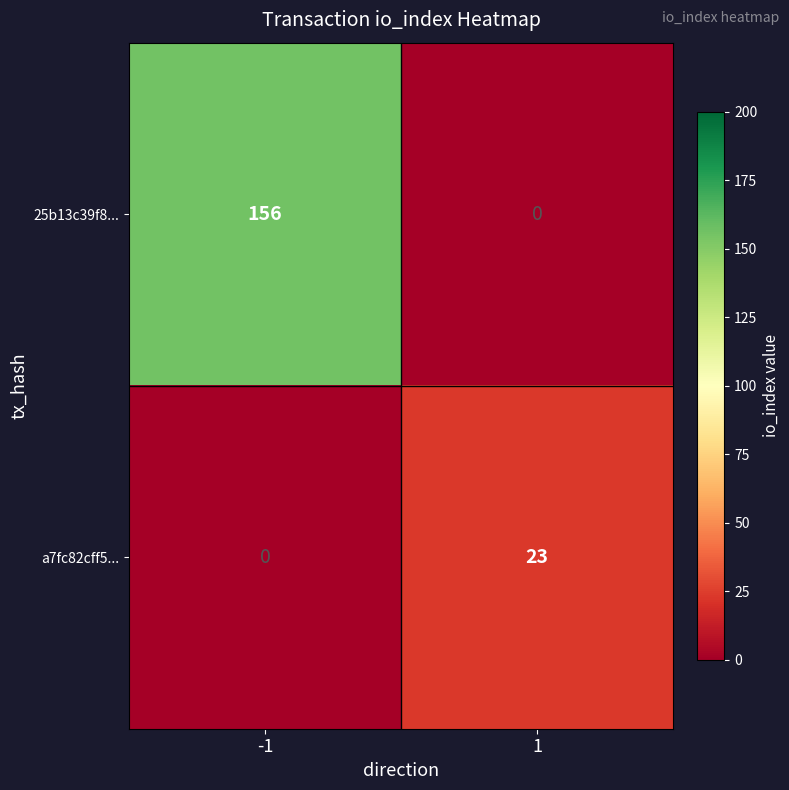

Reading right to left, extract all data points from this chart.

25b13c39f8...: 0	156
a7fc82cff5...: 23	0